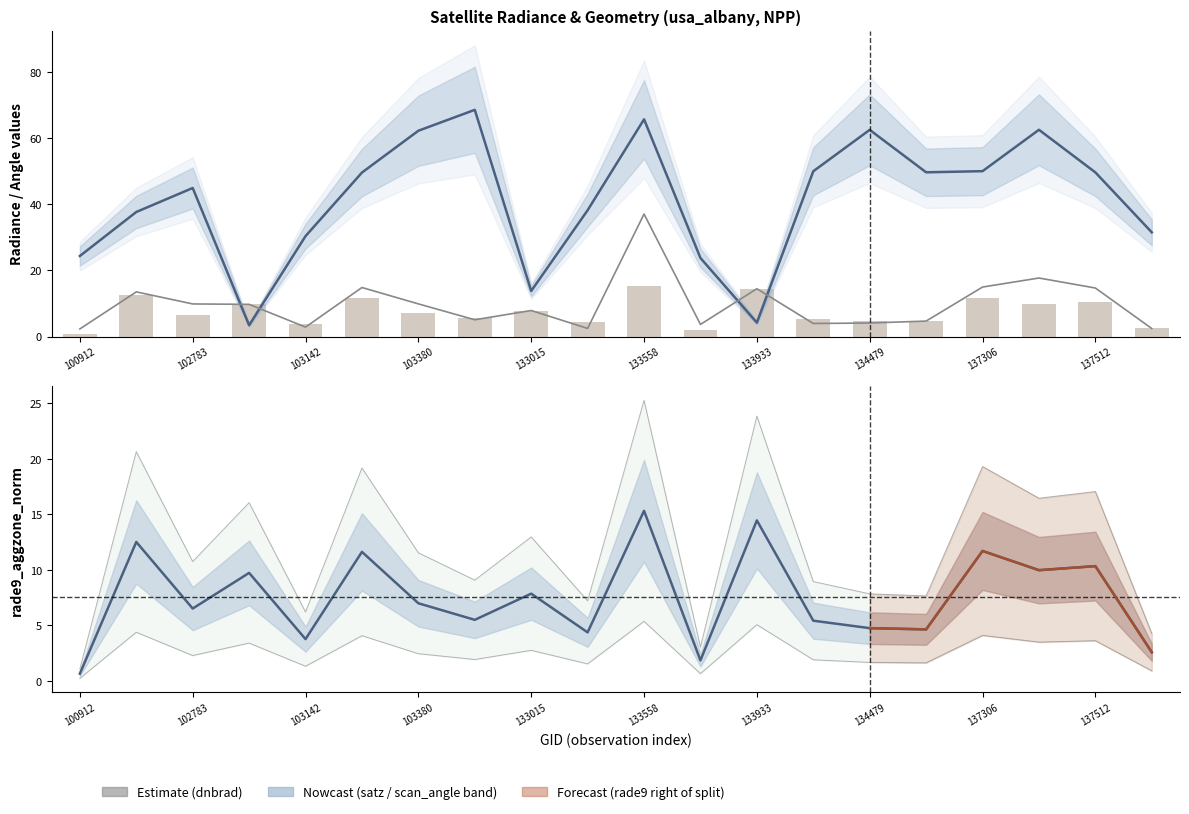

Which category has the lowest value in the rade9_aggzone_norm series?

100912